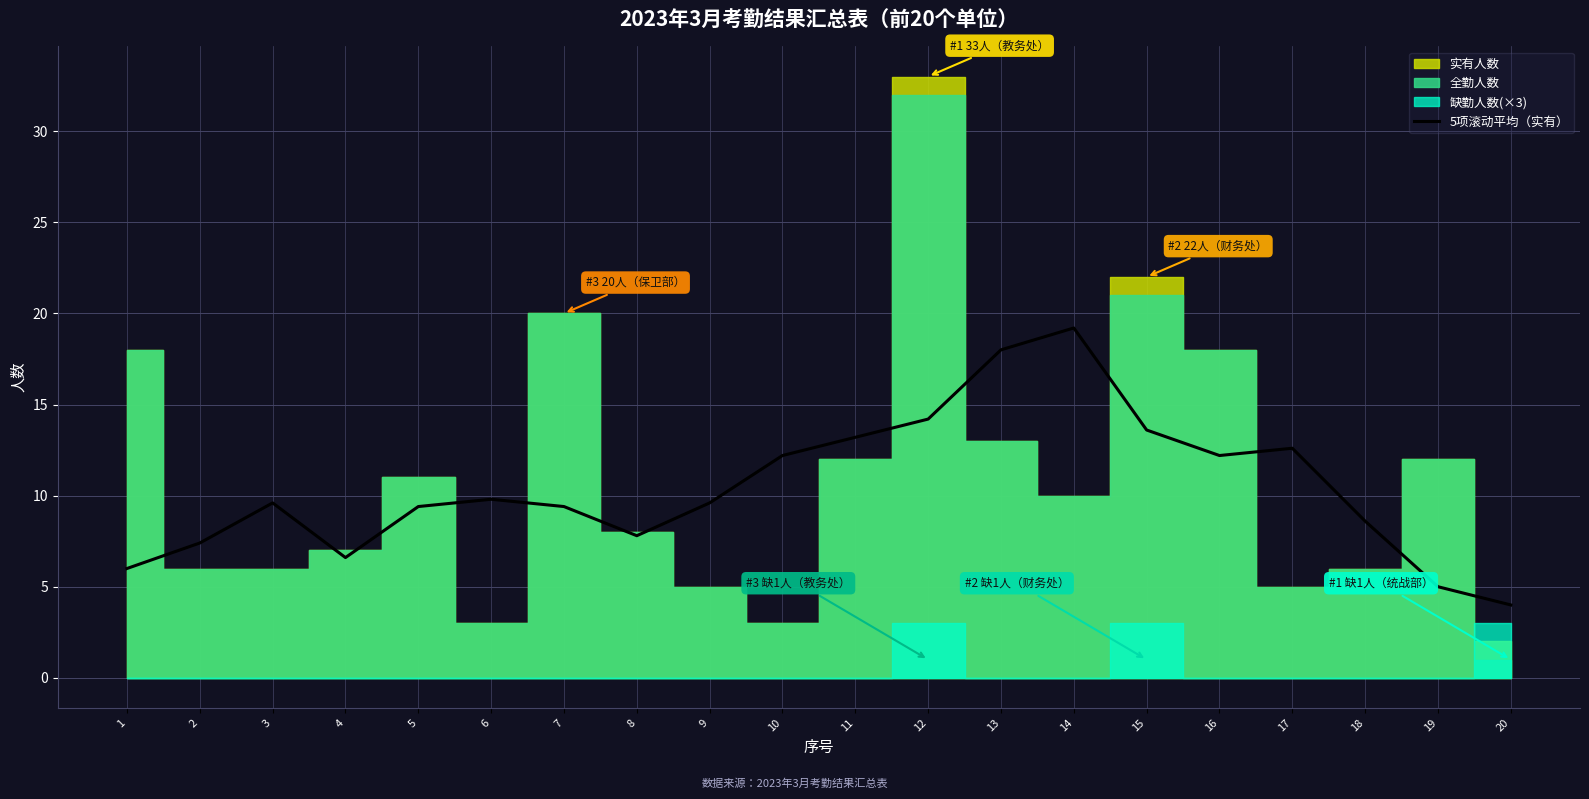

True or false: there are more than 2 points higher than both neighbors.

True